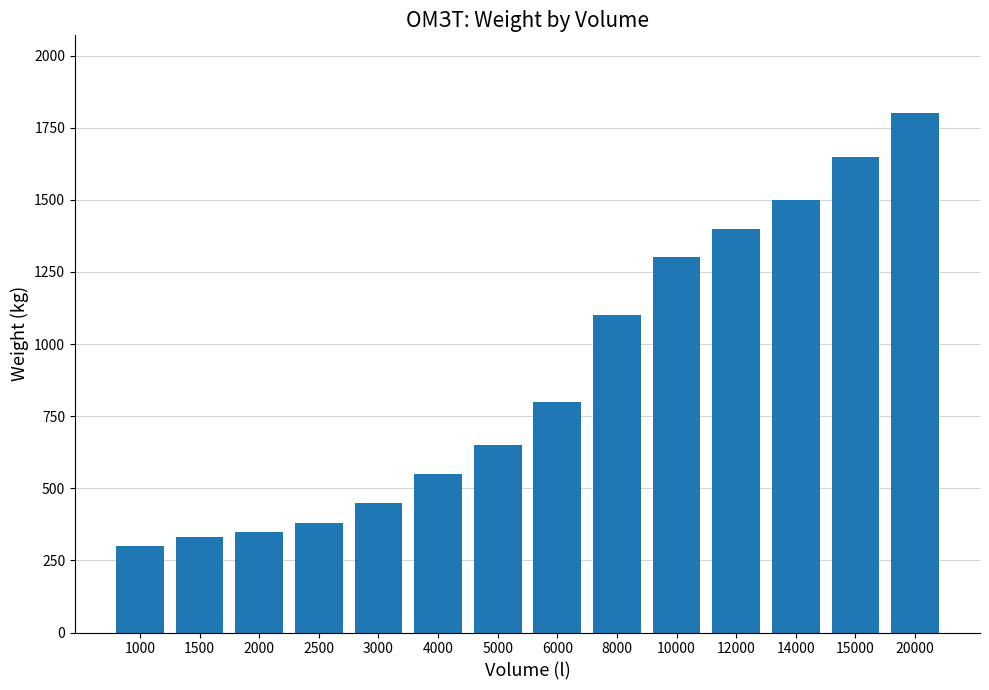

The chart shows a value of 330 at 1500. True or false?

True